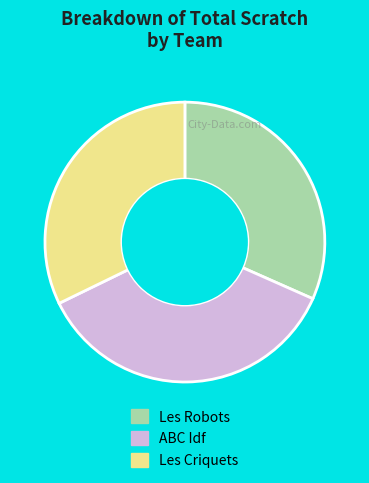

True or false: Les Robots accounts for 32% of the total.

True